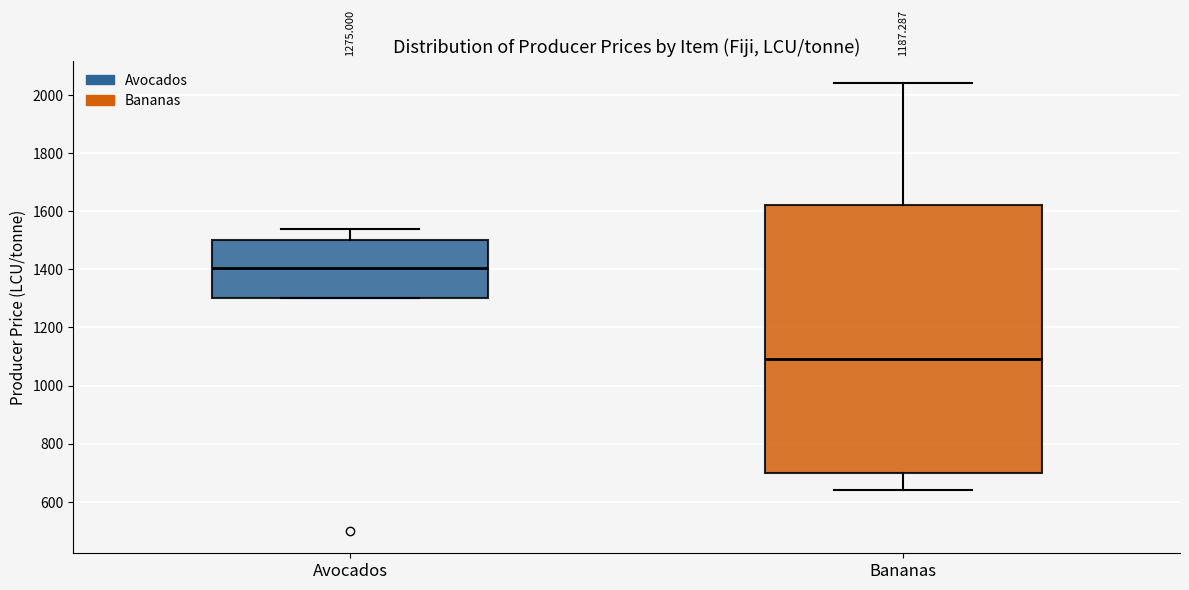

Which box's median line is the highest?

Avocados